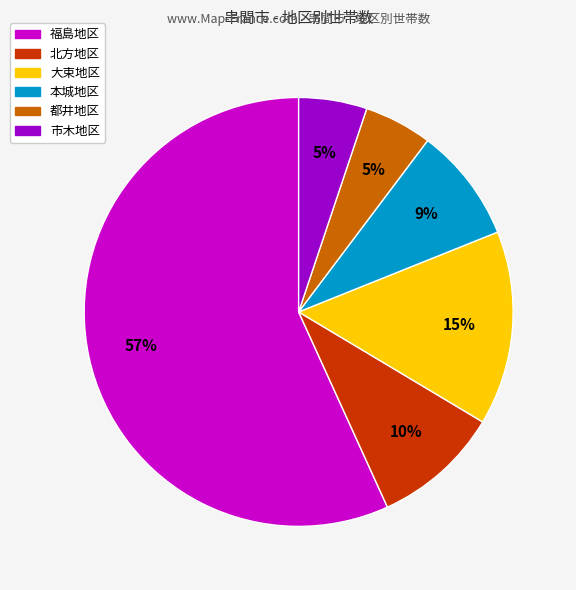

Is it true that 市木地区 is 5% of the pie?

True